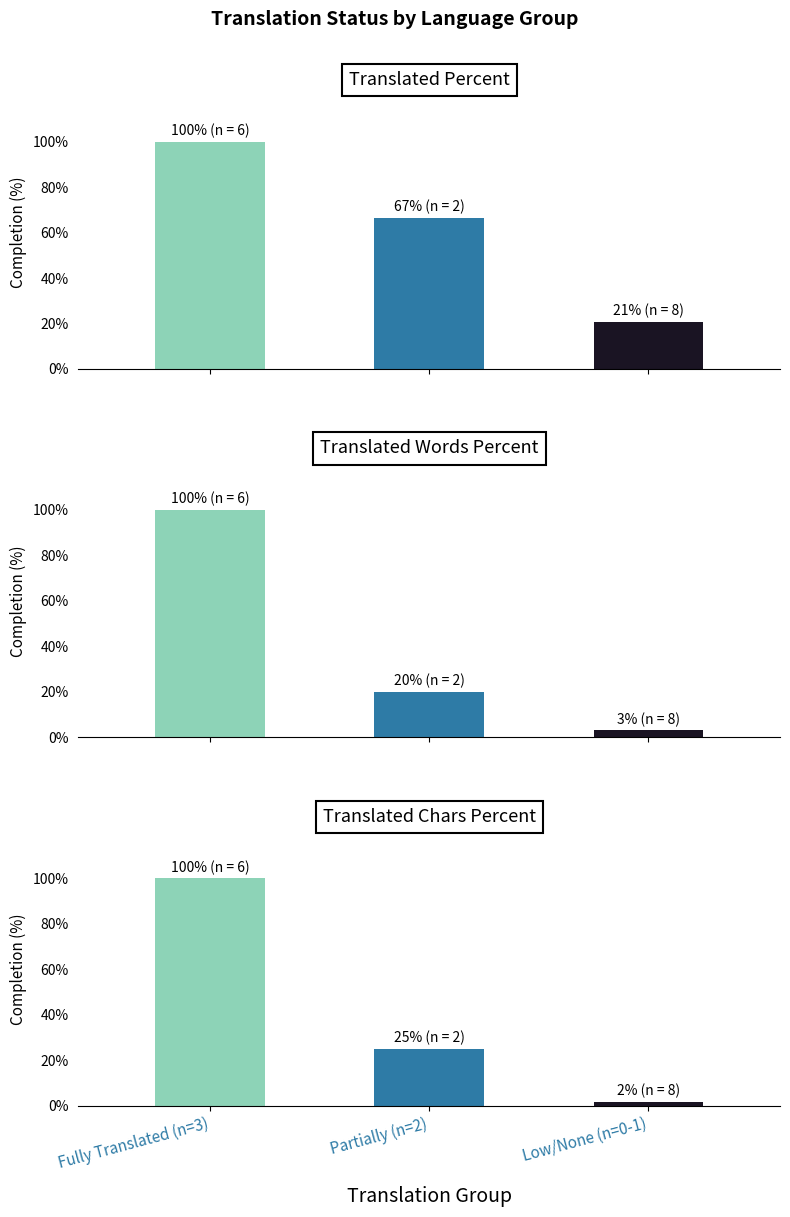

Which series has the largest total across all categories?

translated_percent